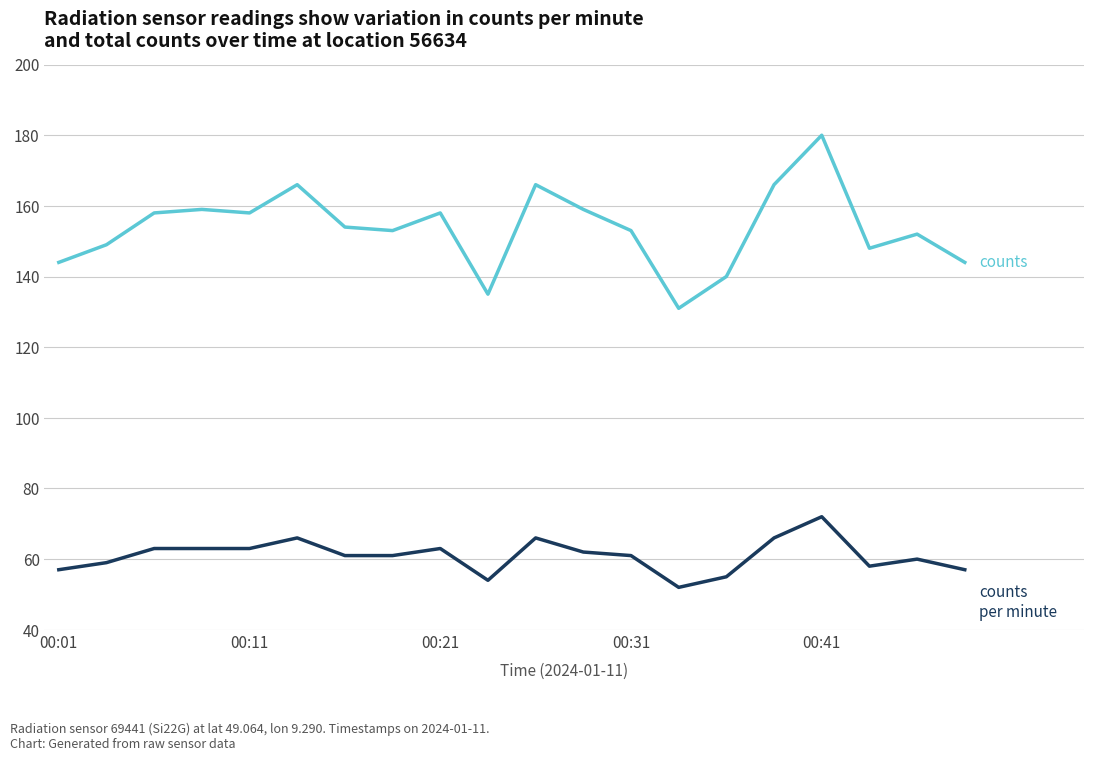

What is the maximum value shown in the chart?

180